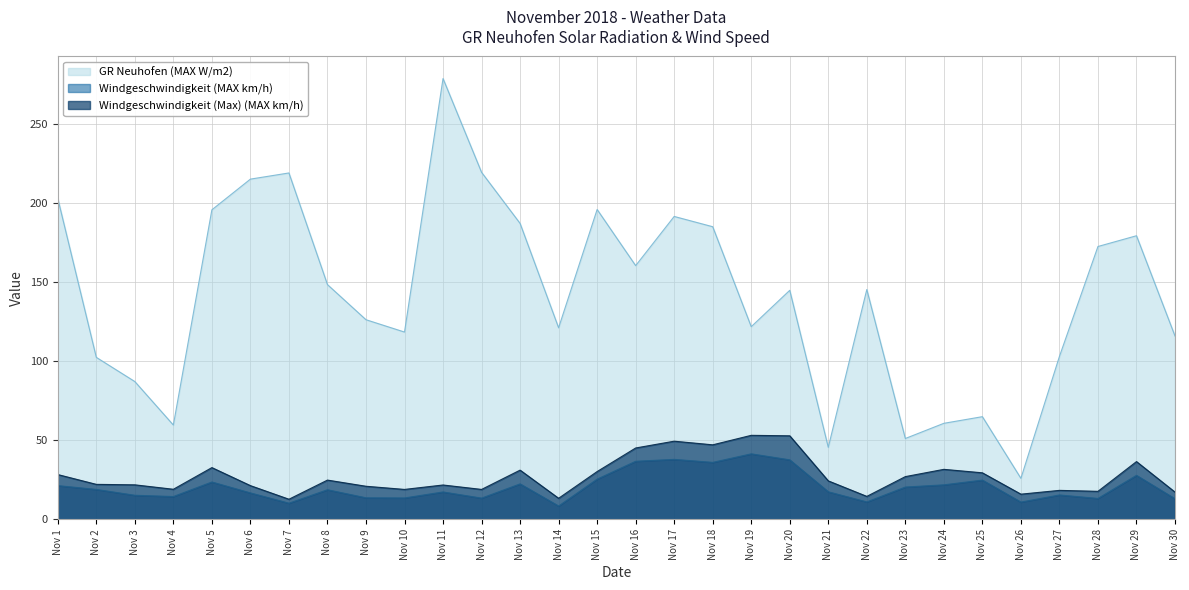

True or false: Windgeschwindigkeit (MAX km/h) and GR Neuhofen (MAX W/m2) cross at least once.

False